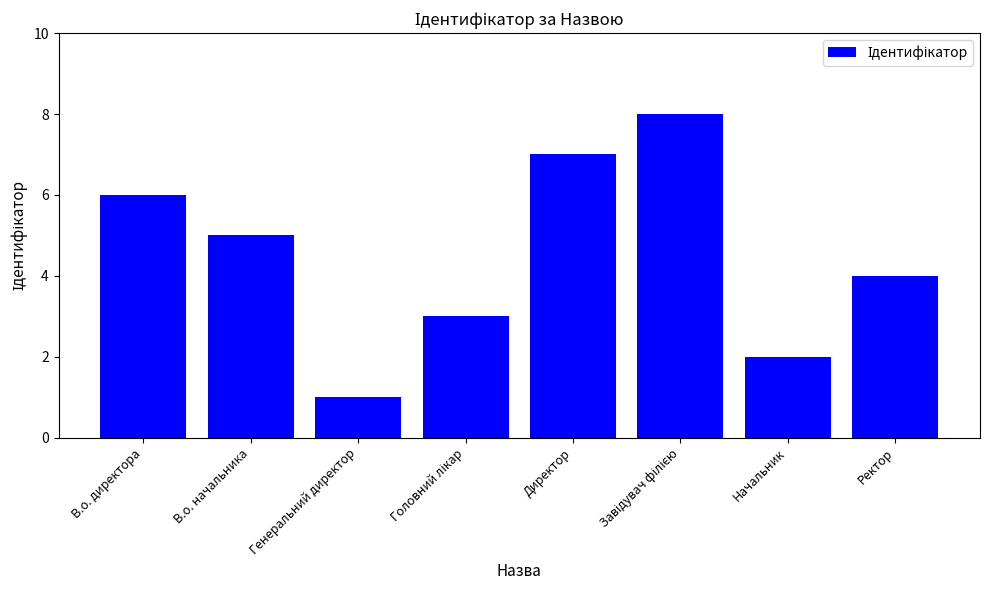

At which label is the value closest to 4?

Ректор